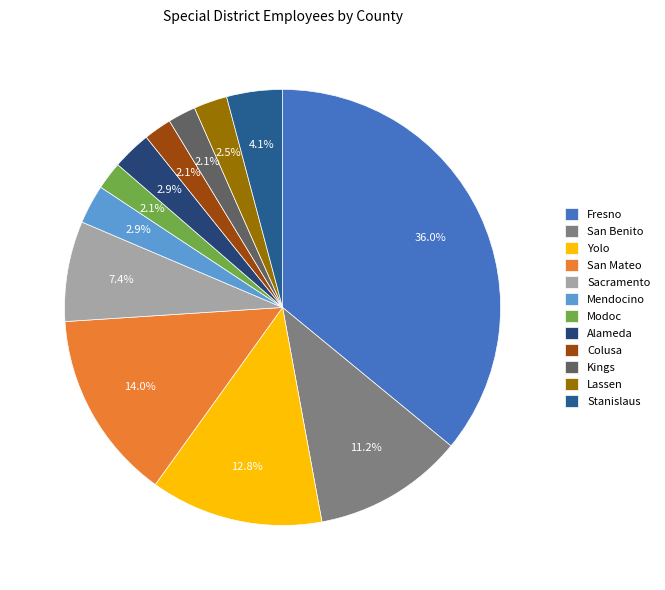

Combined, what portion of the pie is Modoc and Stanislaus?

6.2%